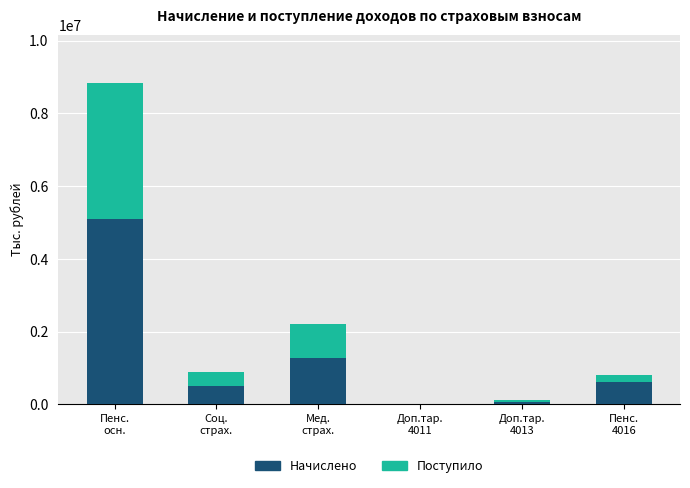

What is the sum of all Начислено values?

7565825